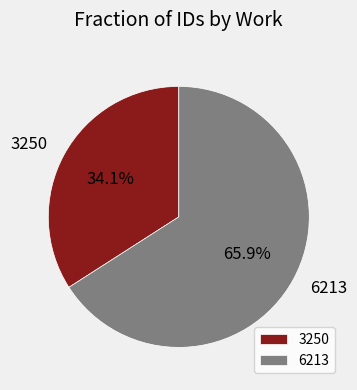

What is the total percentage of 3250 and 6213?

100.0%